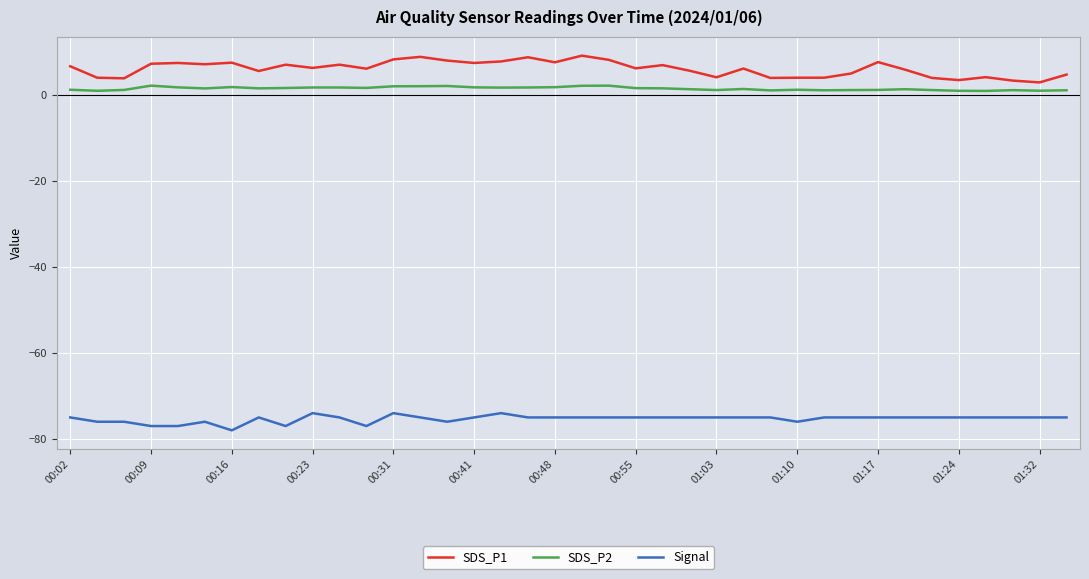

What is the greatest value displayed?

9.1